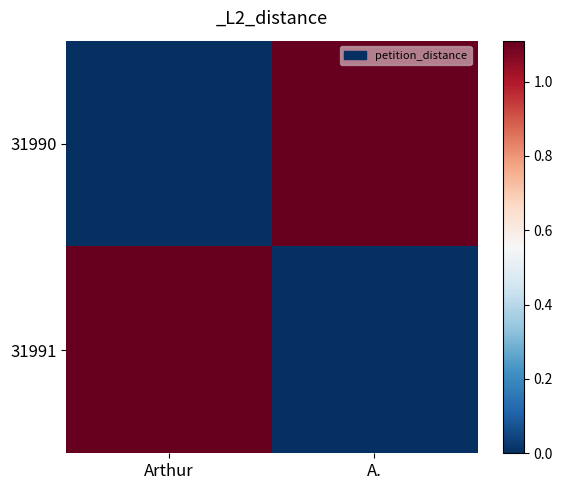

At how many categories does at least one series exceed 0?

2